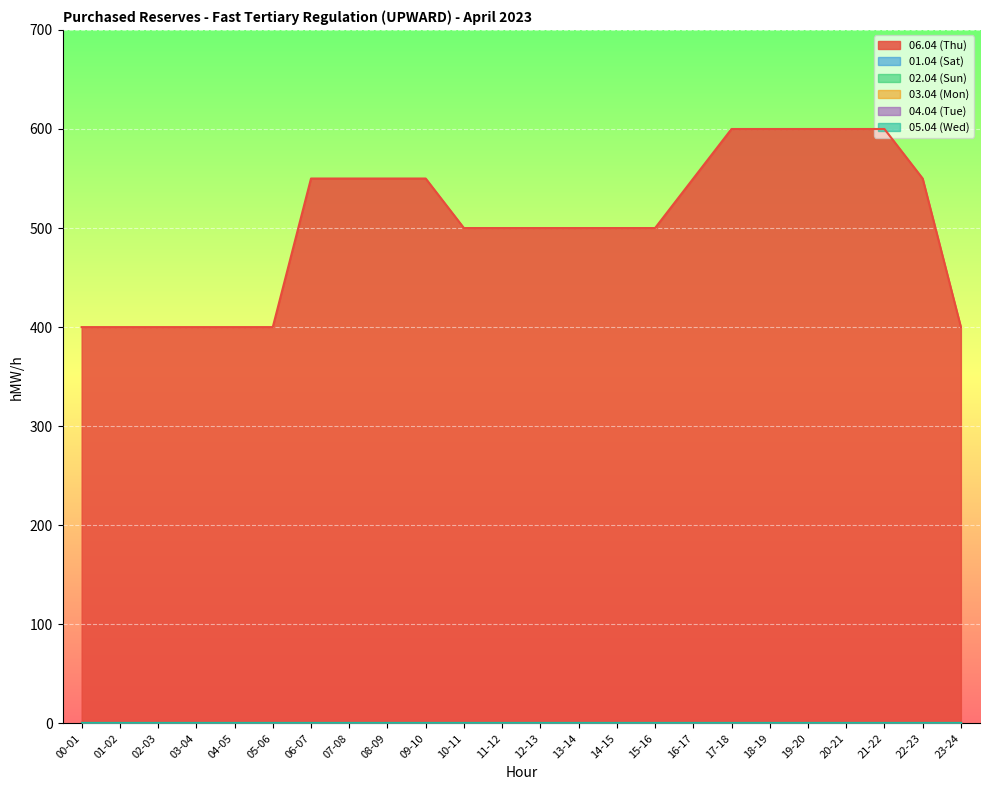

How many distinct data groups are displayed?

6